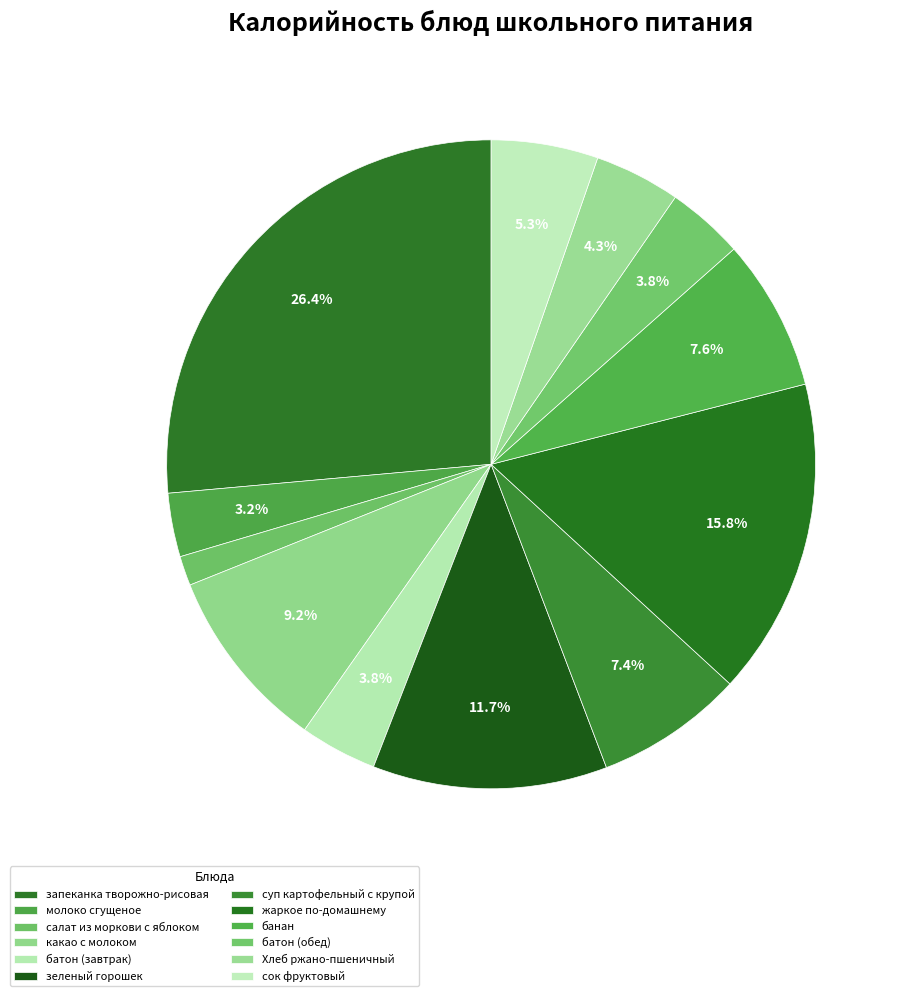

What is the largest slice in the pie chart?

запеканка творожно-рисовая